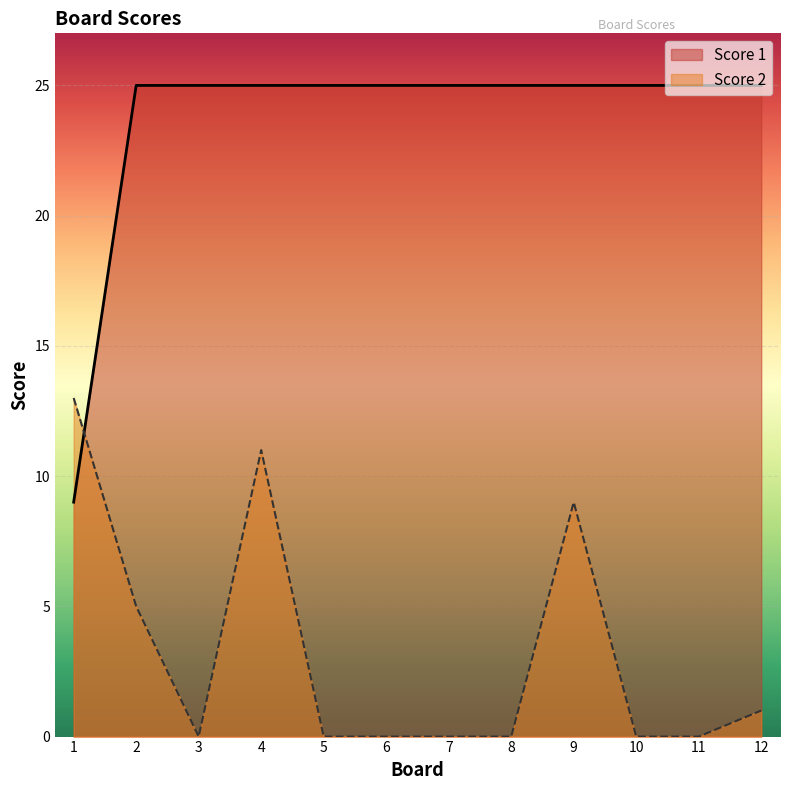

How many values in the Score 1 series are below 25?

1